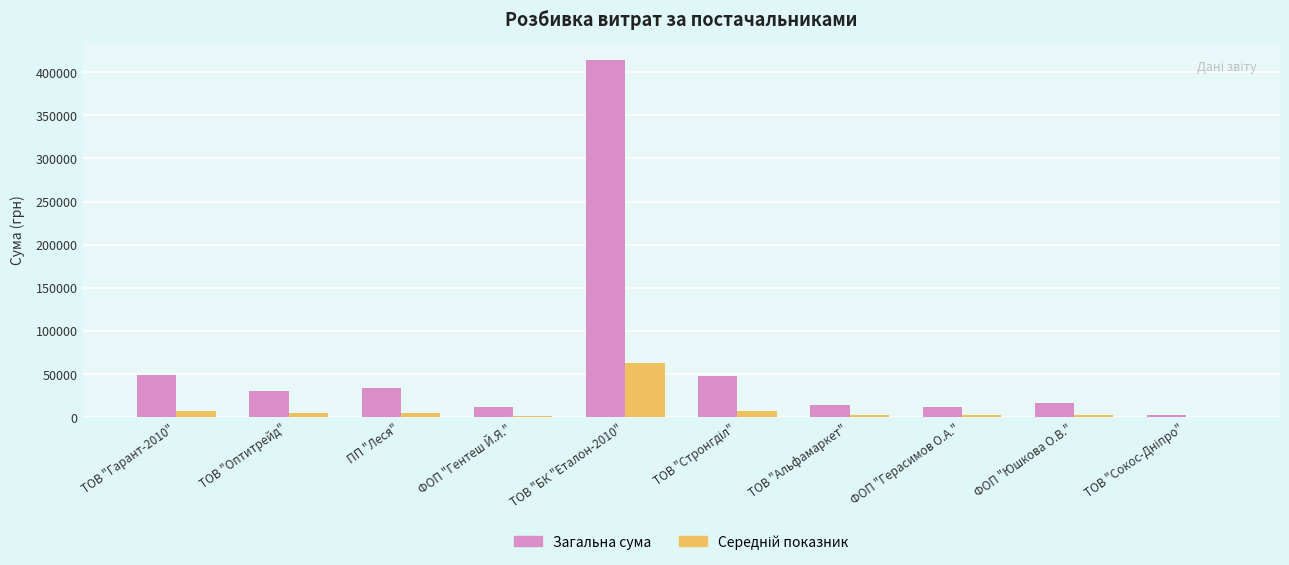

The Загальна сума series shows 13788.0 at ТОВ "Альфамаркет". True or false?

True